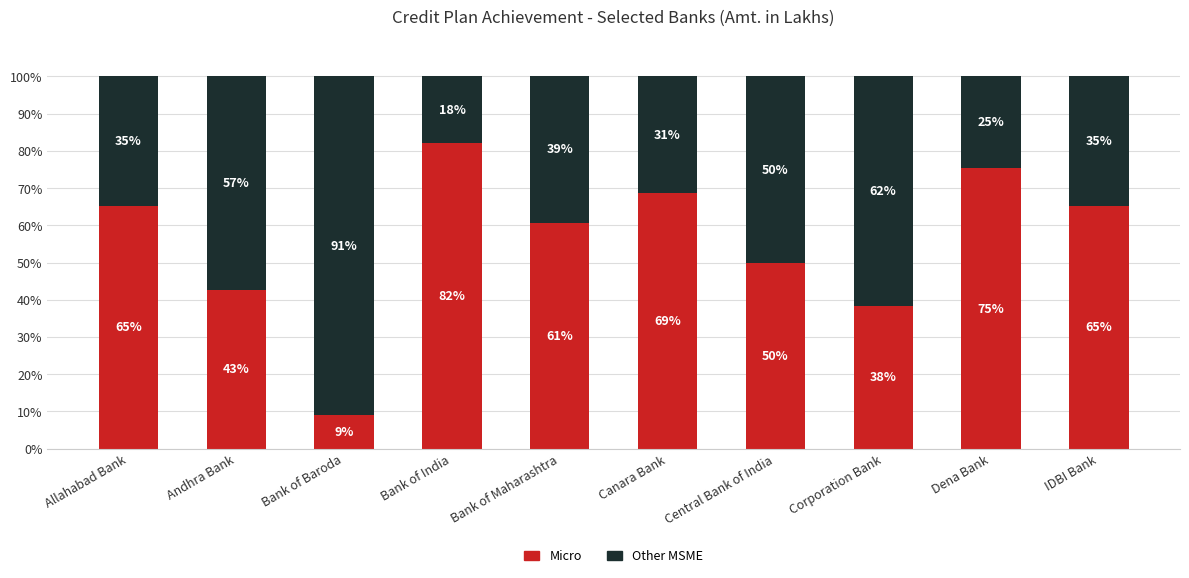

The value of Micro at Bank of Maharashtra is 98.0. True or false?

False